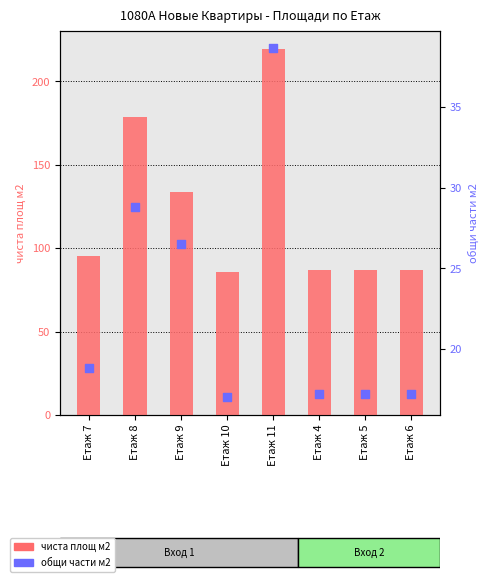

What are all the series names shown in the legend?

чиста площ м2, общи части м2